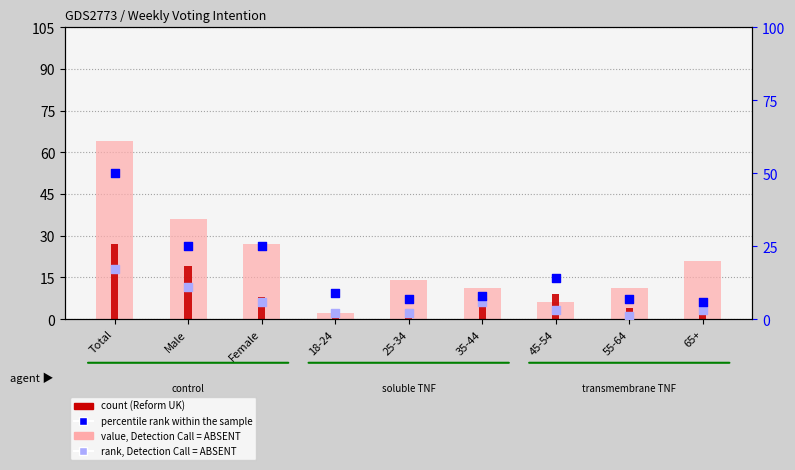

Which series has the widest spread of Y values?

Another party